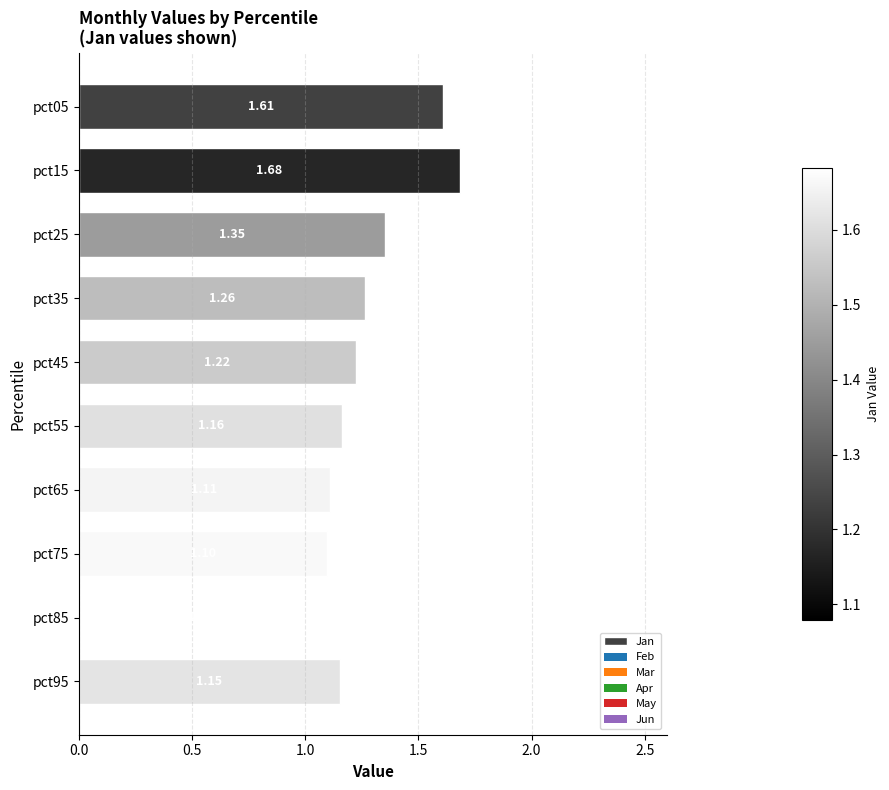

Approximately how many times larger is the value at pct65 compared to pct75?

1.0